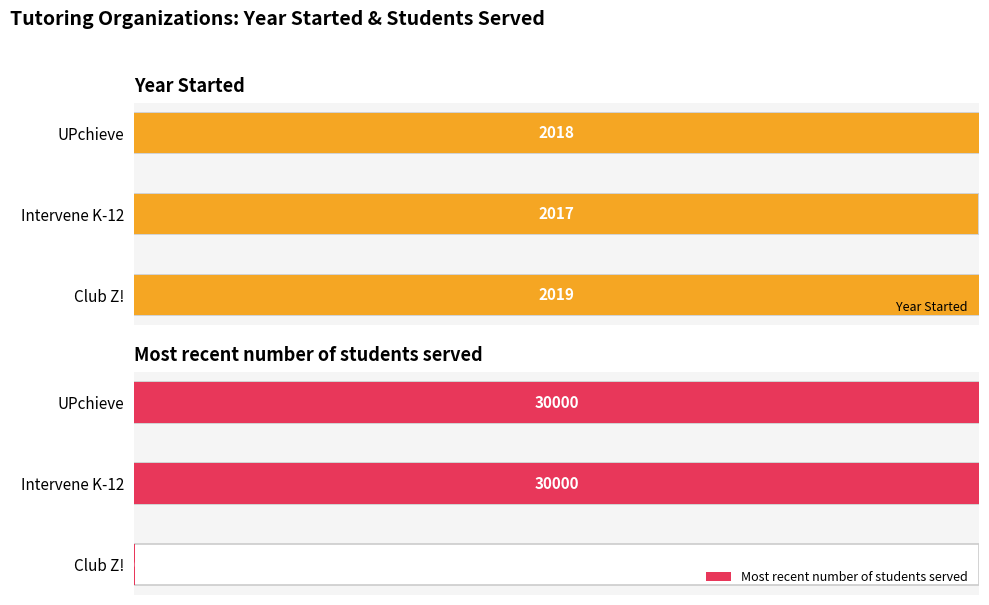

Are the bars horizontal?

Yes